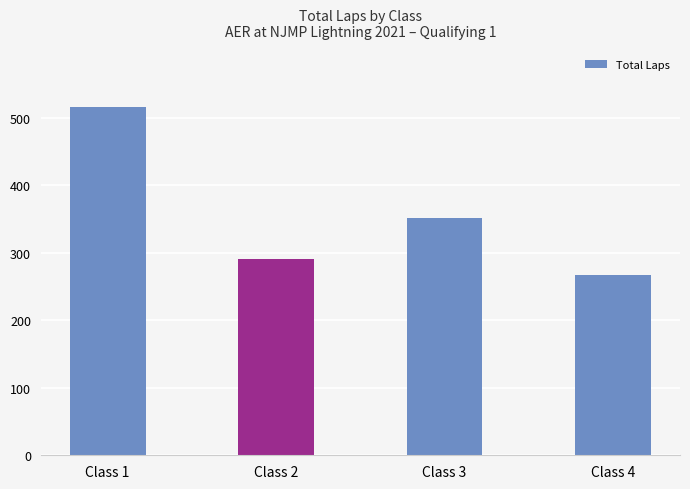

Which label corresponds to the largest value in the chart?

Class 1